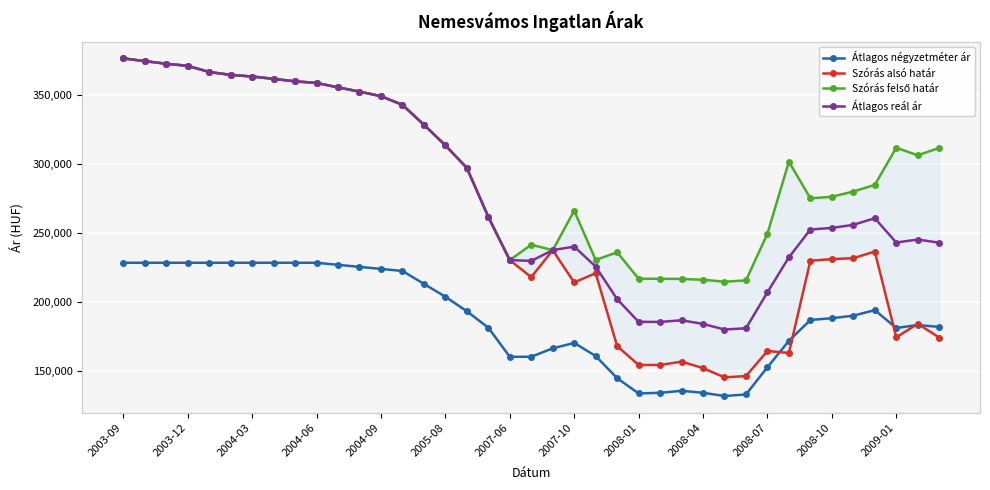

What is the maximum value for Átlagos reál ár?

376555